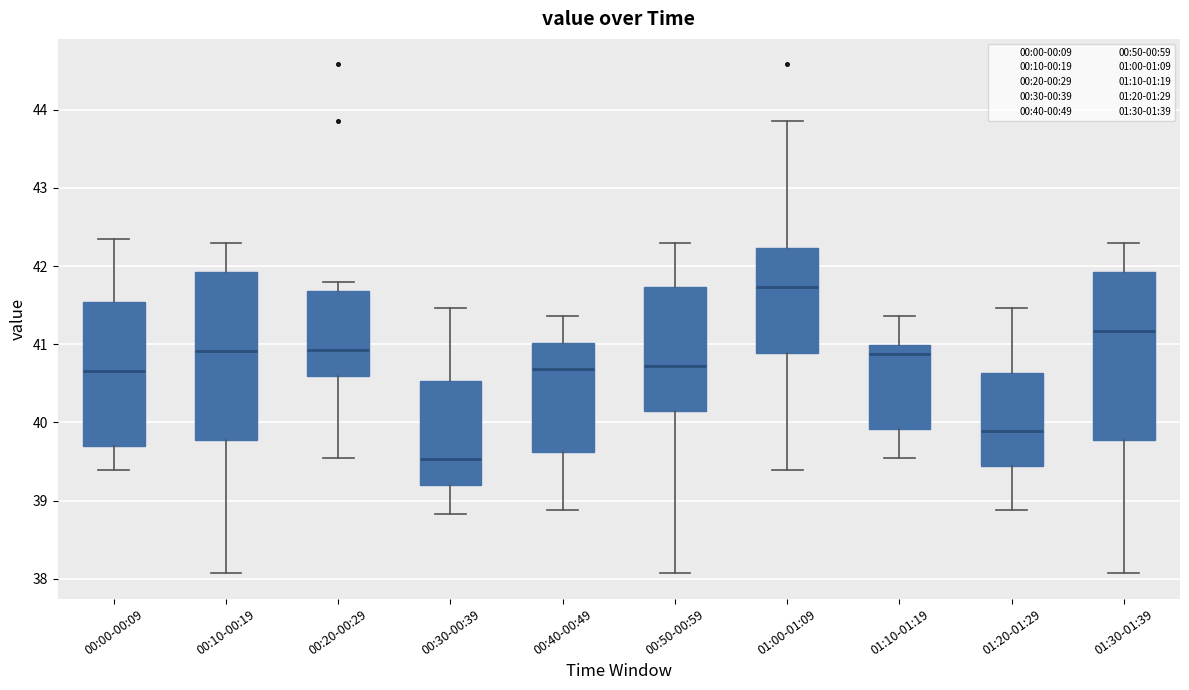

Which box has the lowest median line?

00:30-00:39